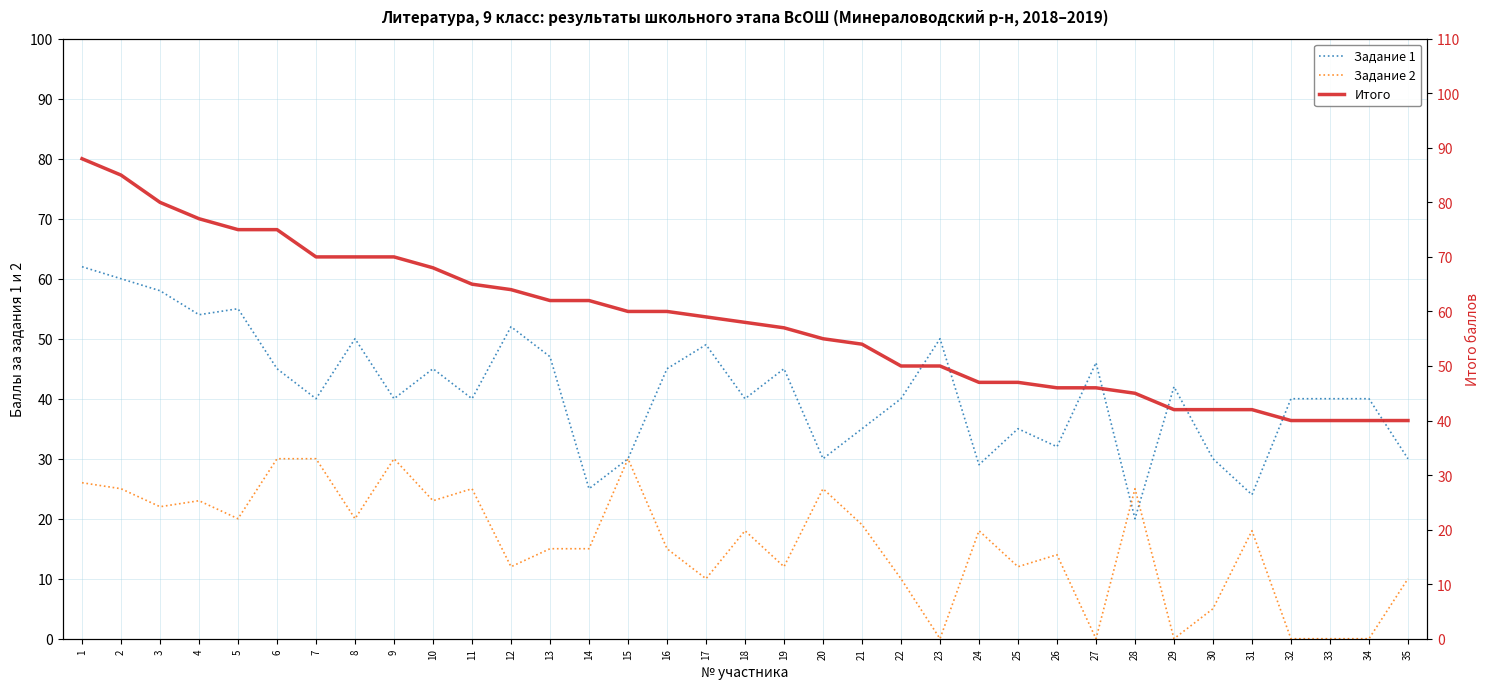

Reading left to right, transcribe all the data shown in this chart.

Задание 1: 1=62	2=60	3=58	4=54	5=55	6=45	7=40	8=50	9=40	10=45	11=40	12=52	13=47	14=25	15=30	16=45	17=49	18=40	19=45	20=30	21=35	22=40	23=50	24=29	25=35	26=32	27=46	28=20	29=42	30=30	31=24	32=40	33=40	34=40	35=30
Задание 2: 1=26	2=25	3=22	4=23	5=20	6=30	7=30	8=20	9=30	10=23	11=25	12=12	13=15	14=15	15=30	16=15	17=10	18=18	19=12	20=25	21=19	22=10	23=0	24=18	25=12	26=14	27=0	28=25	29=0	30=5	31=18	32=0	33=0	34=0	35=10
Итого: 1=88	2=85	3=80	4=77	5=75	6=75	7=70	8=70	9=70	10=68	11=65	12=64	13=62	14=62	15=60	16=60	17=59	18=58	19=57	20=55	21=54	22=50	23=50	24=47	25=47	26=46	27=46	28=45	29=42	30=42	31=42	32=40	33=40	34=40	35=40